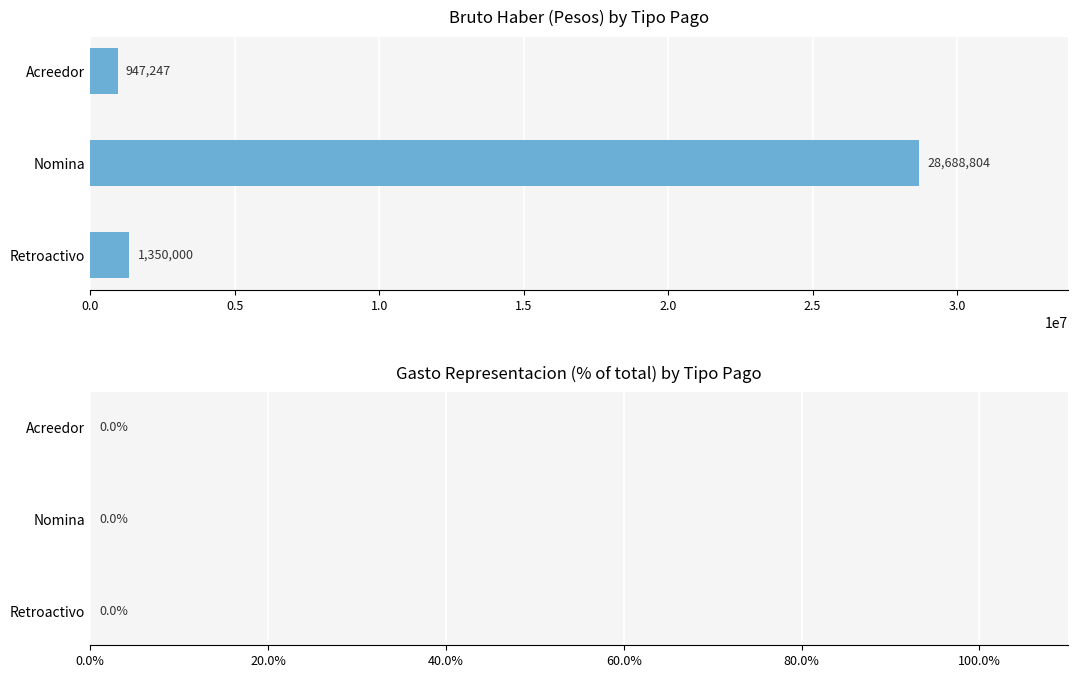

Rank the categories by value from lowest to highest.

Acreedor, Retroactivo, Nomina